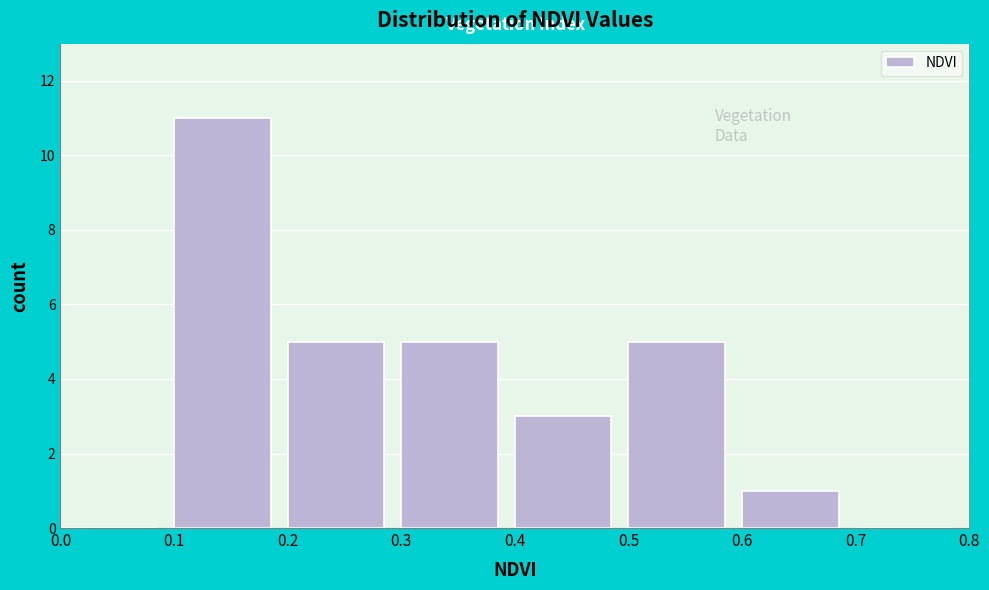

Reading left to right, transcribe this chart: for each bar, give the range it covers on the x-axis and its height. The values are not printed on the chart, so give them approximately, as read against the axis.

0.0 to 0.1: 0
0.1 to 0.2: 11
0.2 to 0.3: 5
0.3 to 0.4: 5
0.4 to 0.5: 3
0.5 to 0.6: 5
0.6 to 0.7: 1
0.7 to 0.8: 0